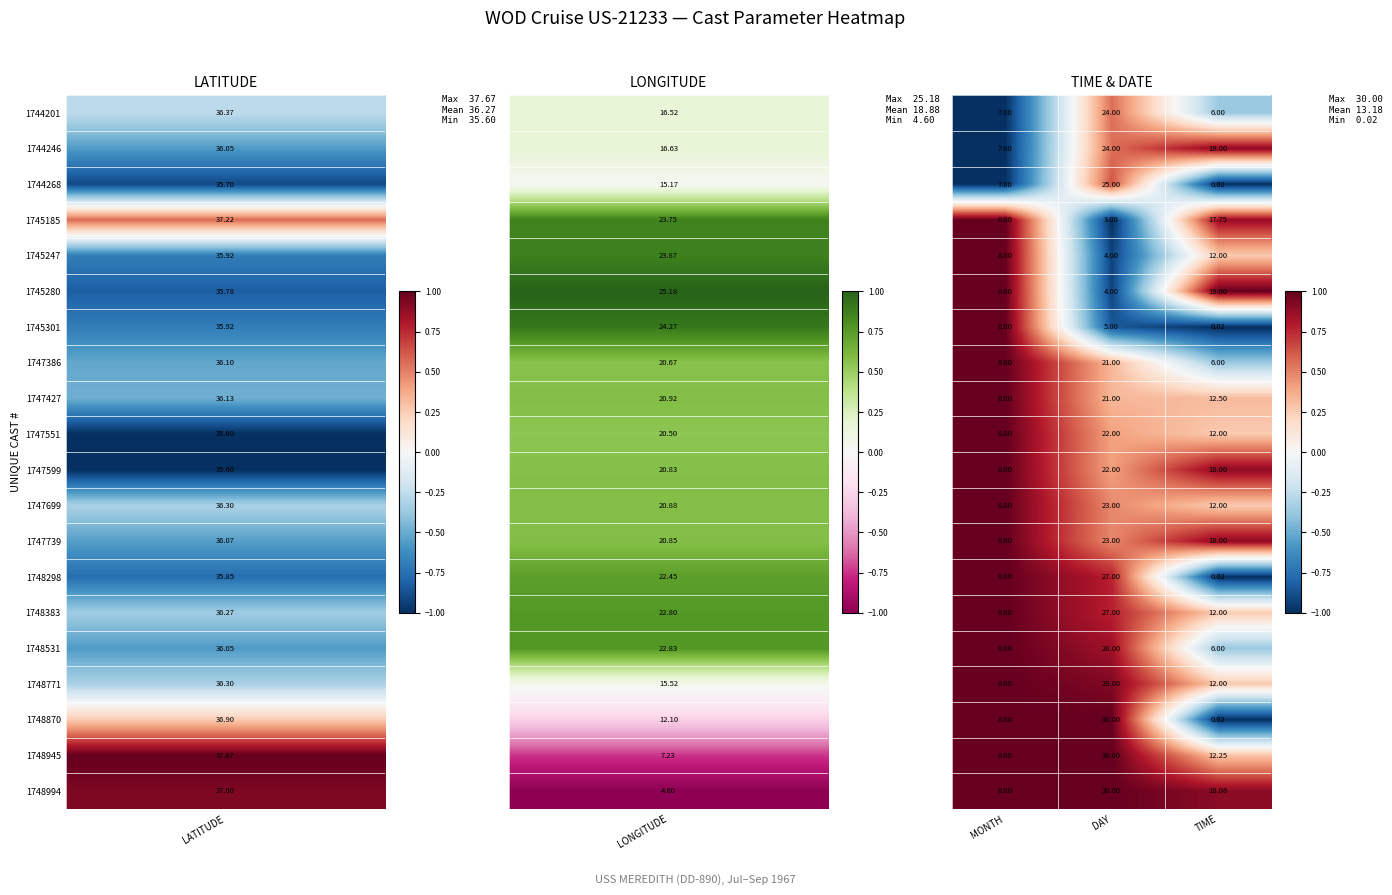

Which label corresponds to the largest value in the chart?

DAY